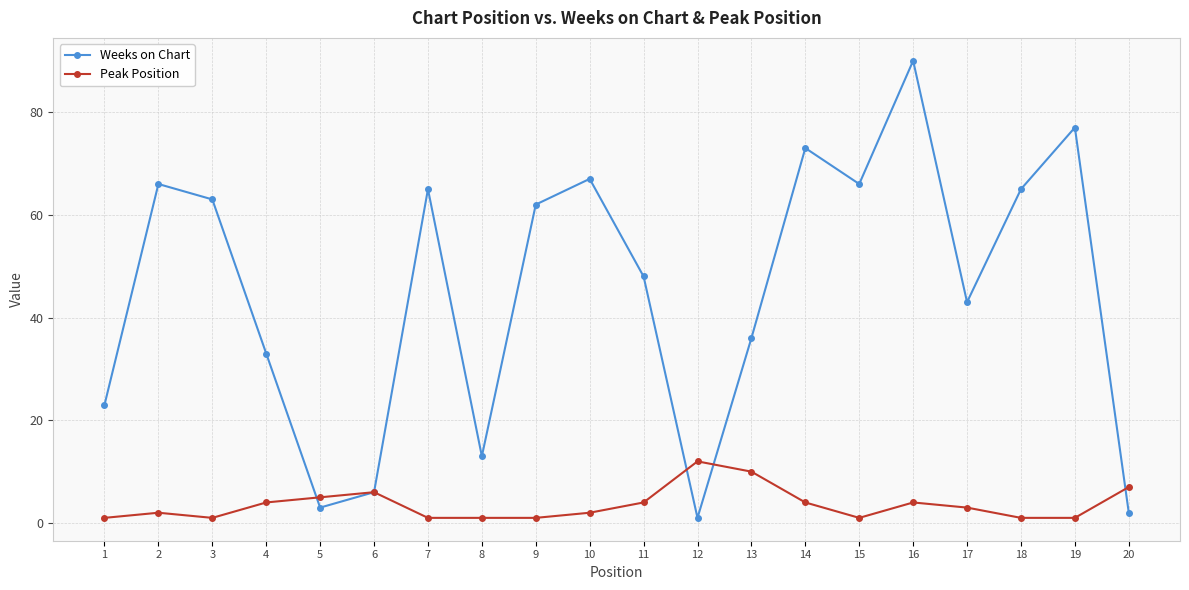

Is it true that Weeks on Chart equals 112 at 2?

False